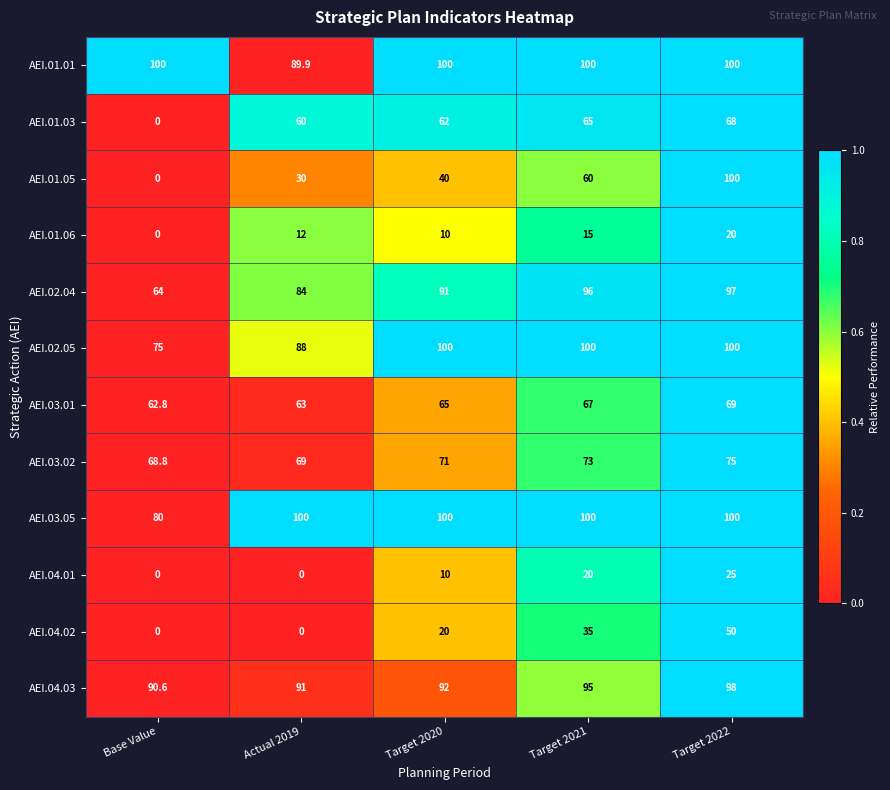

True or false: AEI.03.05 has a value of 53.8 at Actual 2019.

False